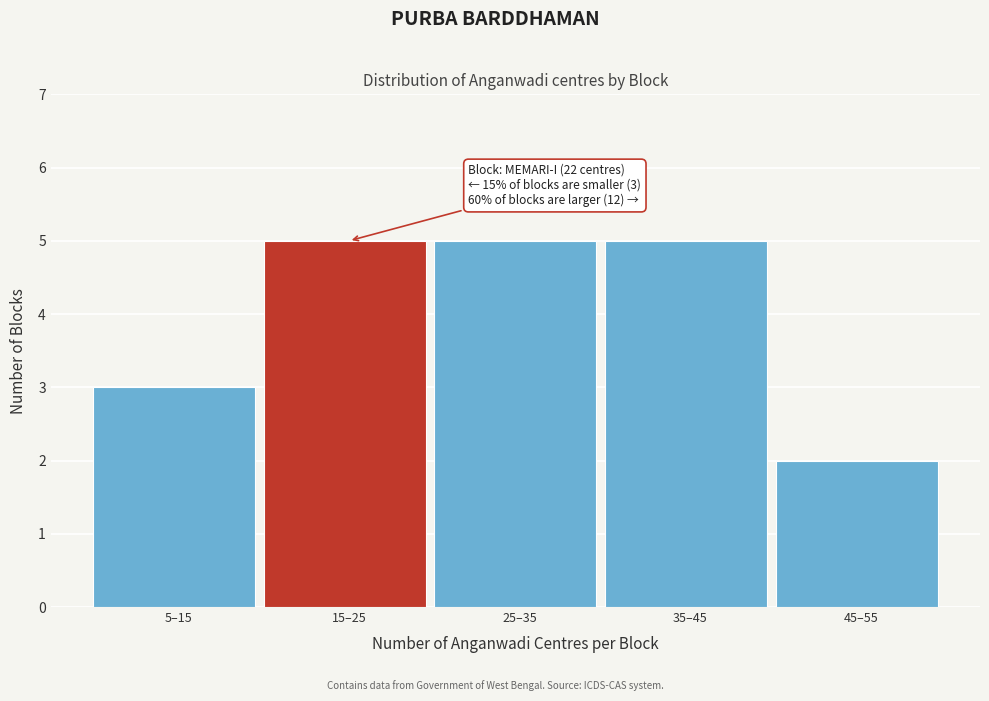

Reading left to right, list all the values displayed in this chart.

3	5	5	5	2